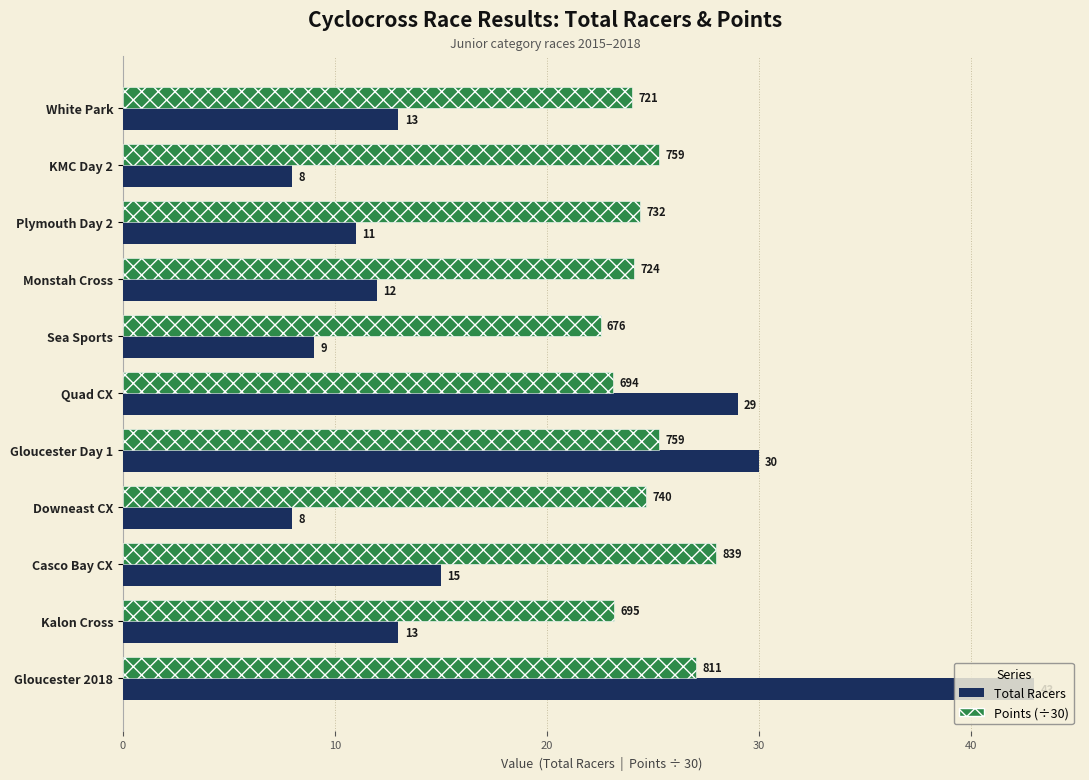

The value of Points (÷30) at Casco Bay CX is 28.0. True or false?

True